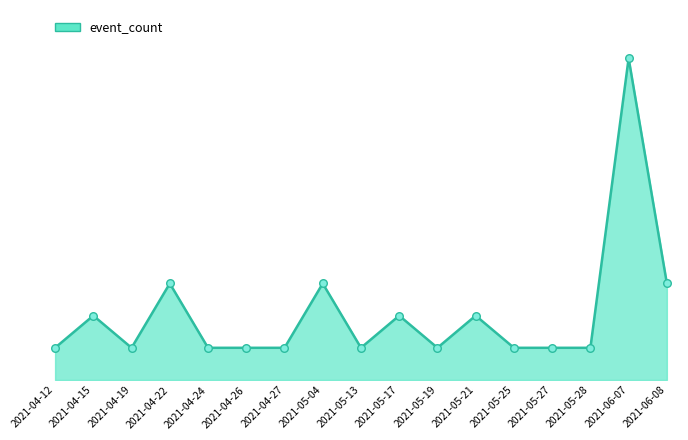

Between 2021-04-24 and 2021-05-13, which is larger?

2021-04-24